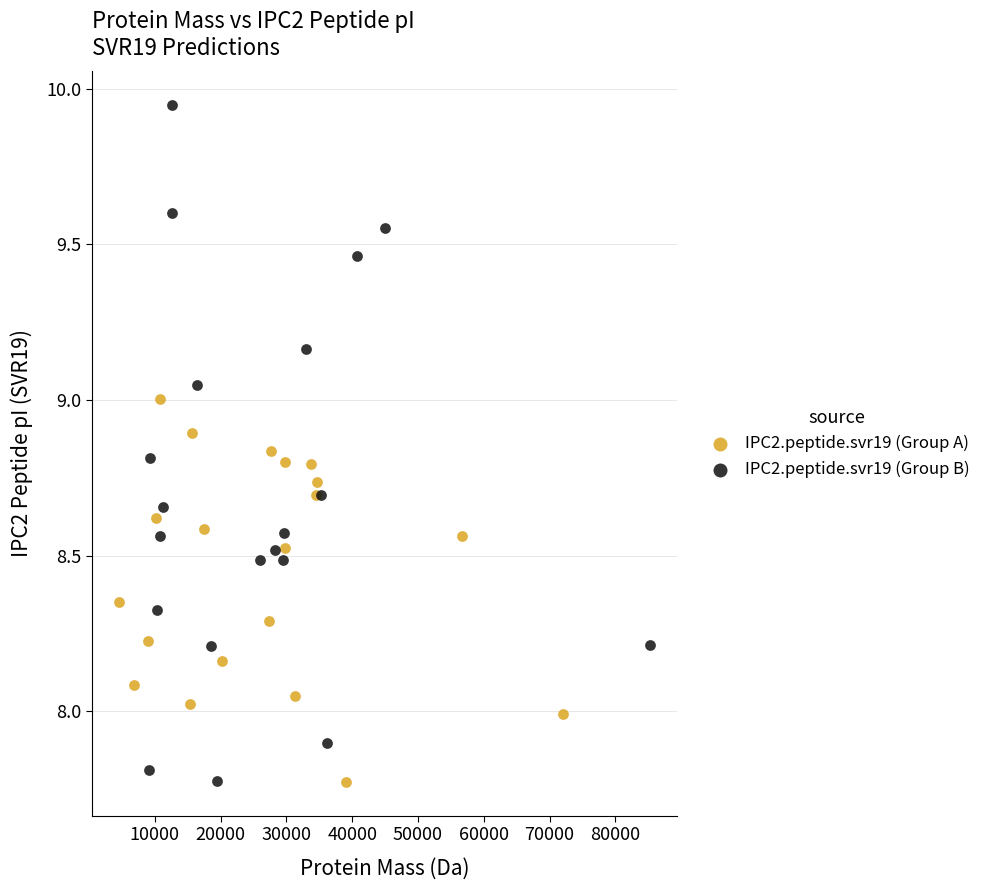

Which series reaches the maximum Y coordinate?

IPC2.peptide.svr19 (Group B)